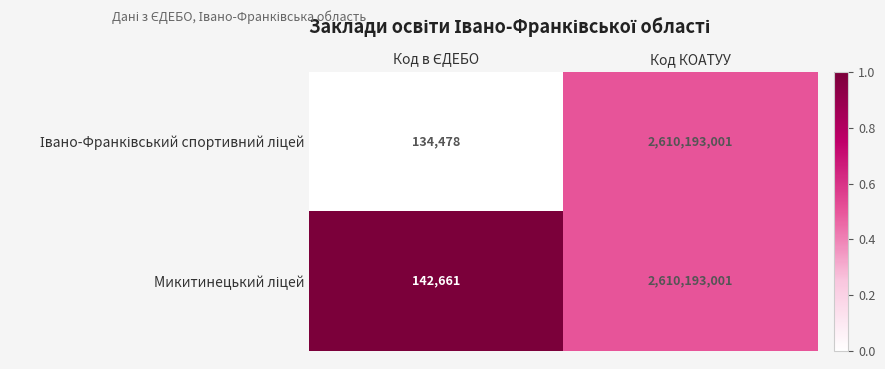

What is the smallest value displayed?

134478